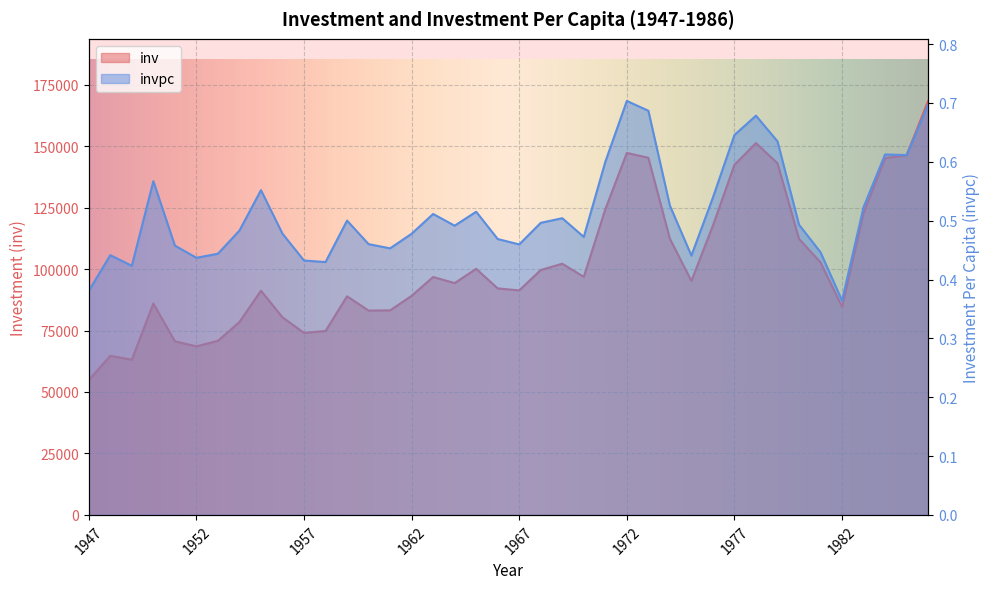

What is the average value of the invpc series?

0.5